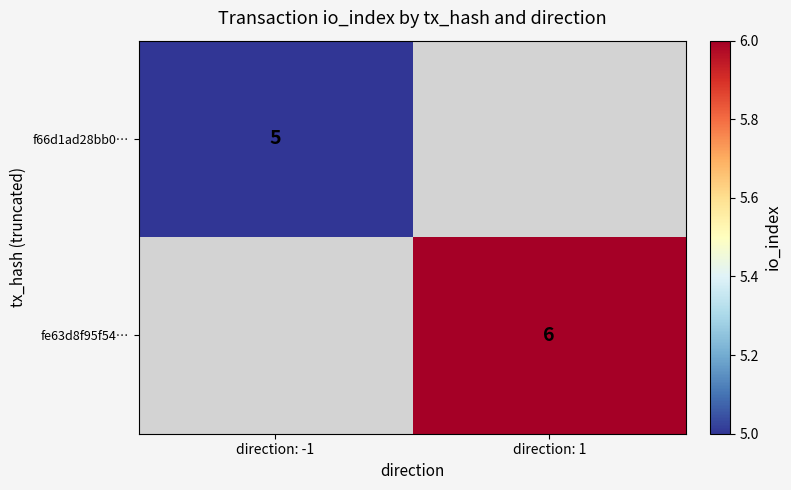

At how many categories does at least one series exceed 5?

1